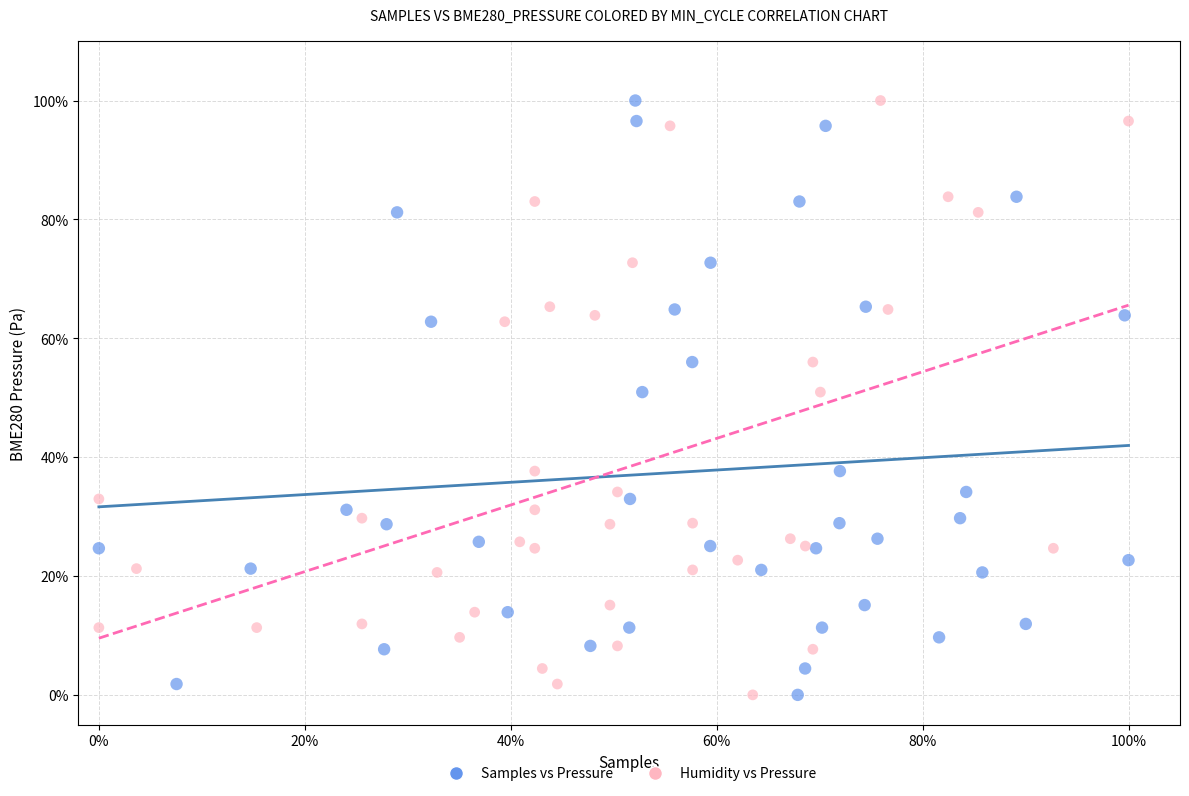

What are all the series names shown in the legend?

Samples vs Pressure, Humidity vs Pressure